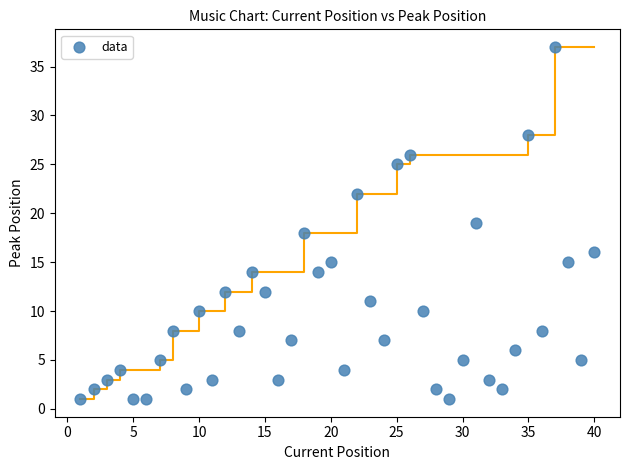

What is the range of X values (max minus min)?

39